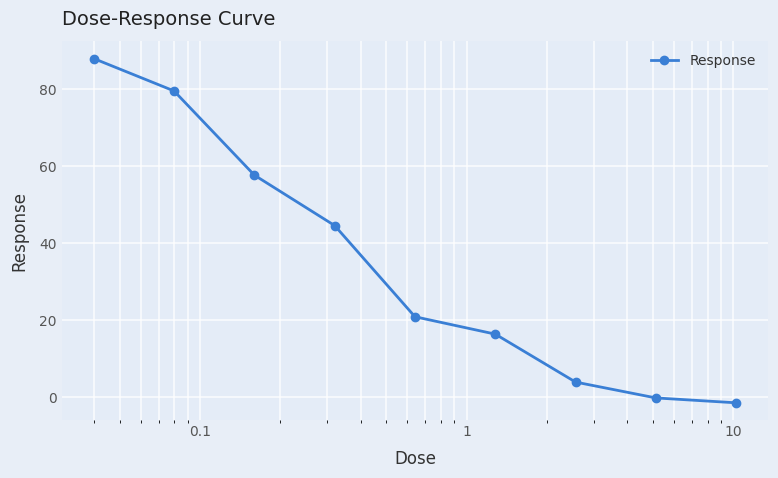

True or false: the data has more than 1 interior local peaks.

False